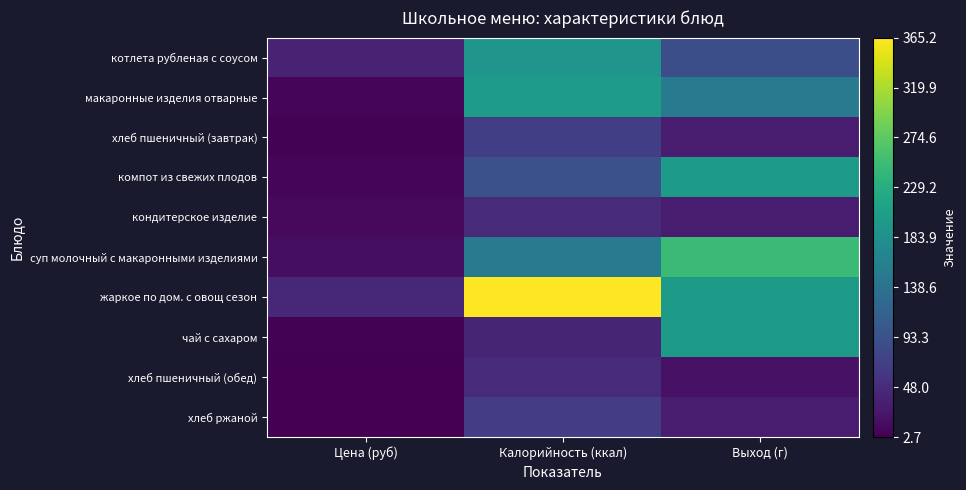

How many data points does each series have?

3